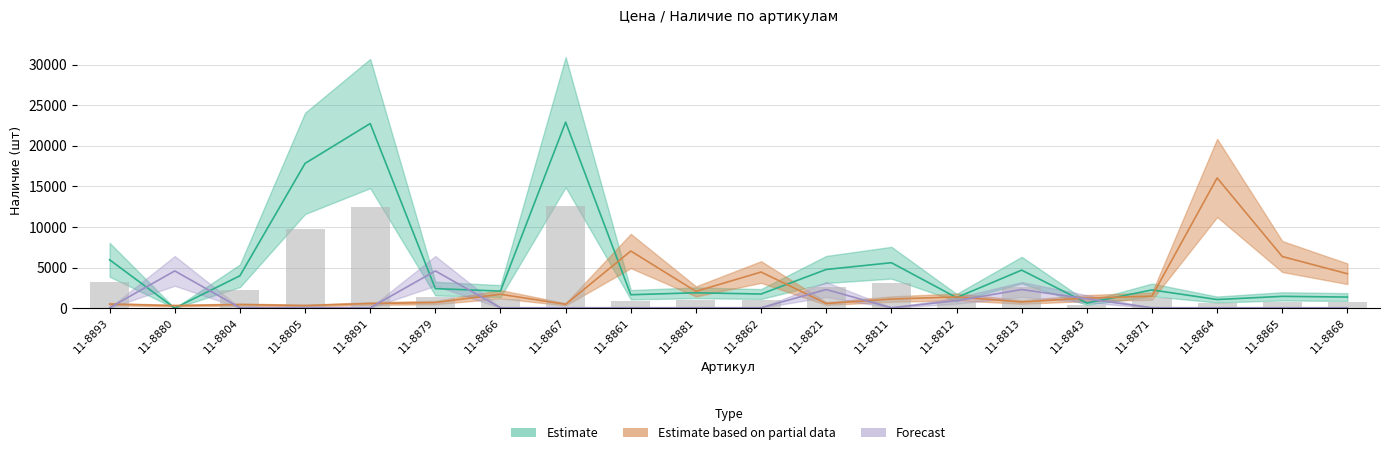

Does the chart contain any negative values?

No